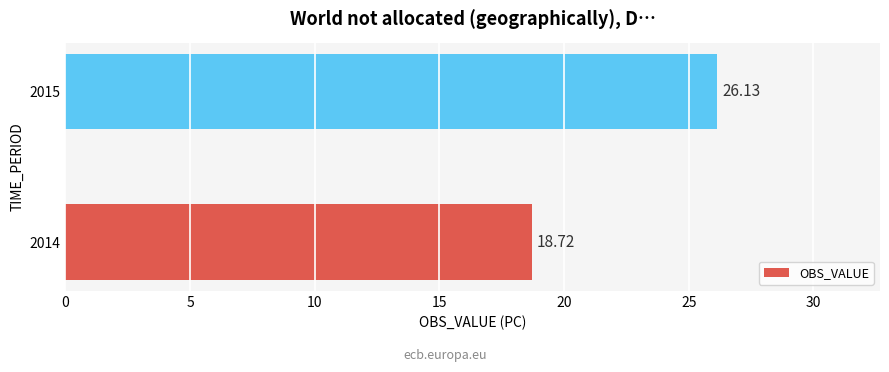

Count the number of categories in the chart.

2